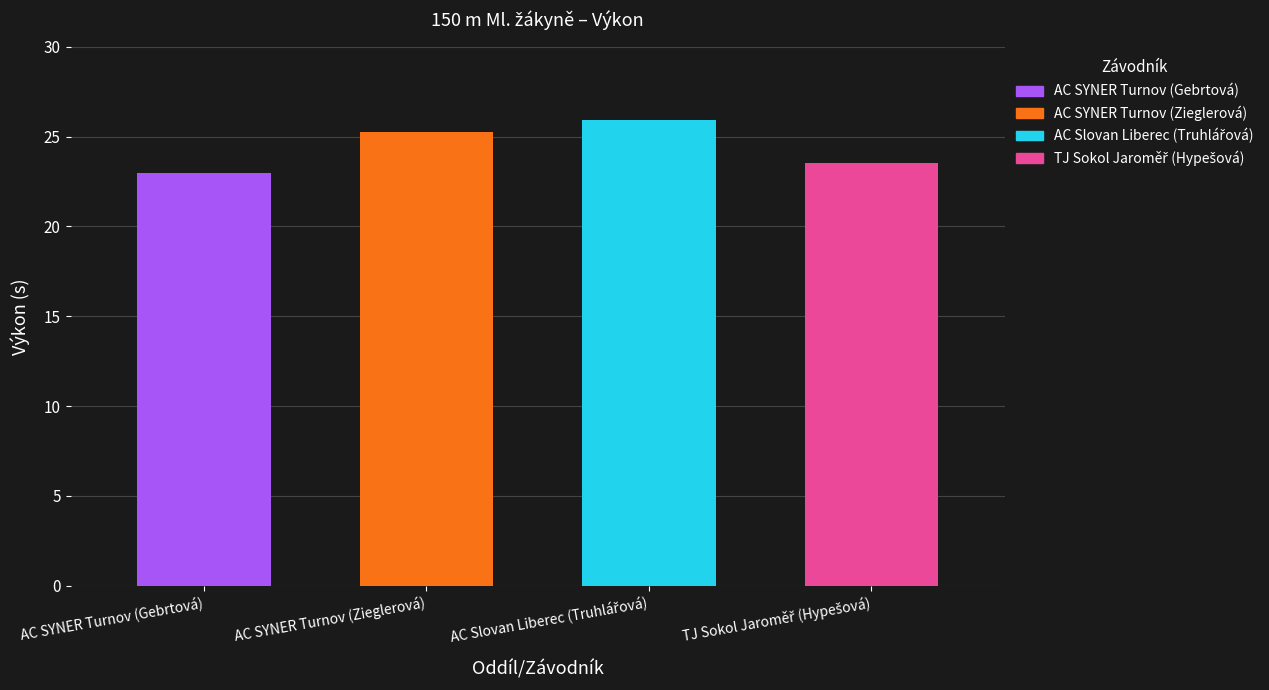

Rank the categories by value from lowest to highest.

AC SYNER Turnov (Gebrtová), TJ Sokol Jaroměř (Hypešová), AC SYNER Turnov (Zieglerová), AC Slovan Liberec (Truhlářová)